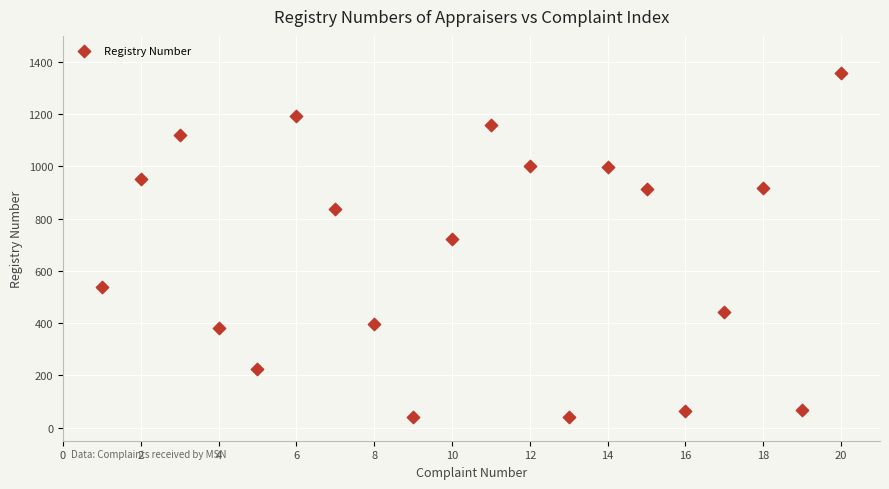

What is the range of X values (max minus min)?

19.0